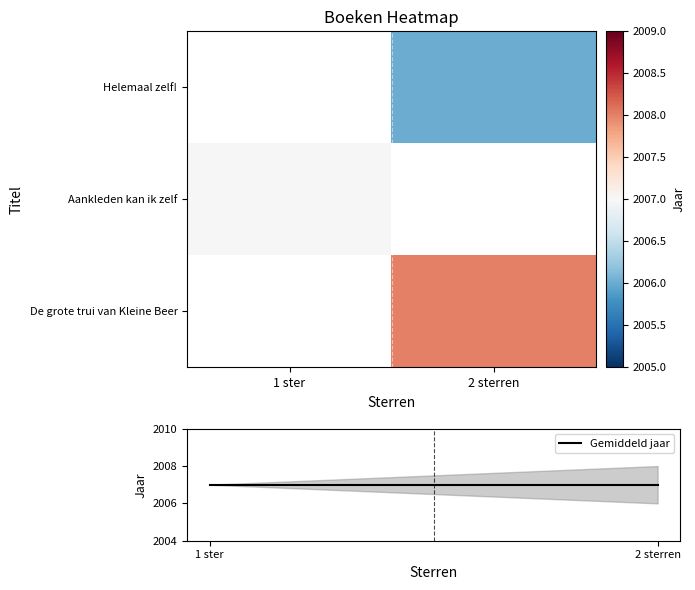

What is the maximum value shown in the chart?

2008.0